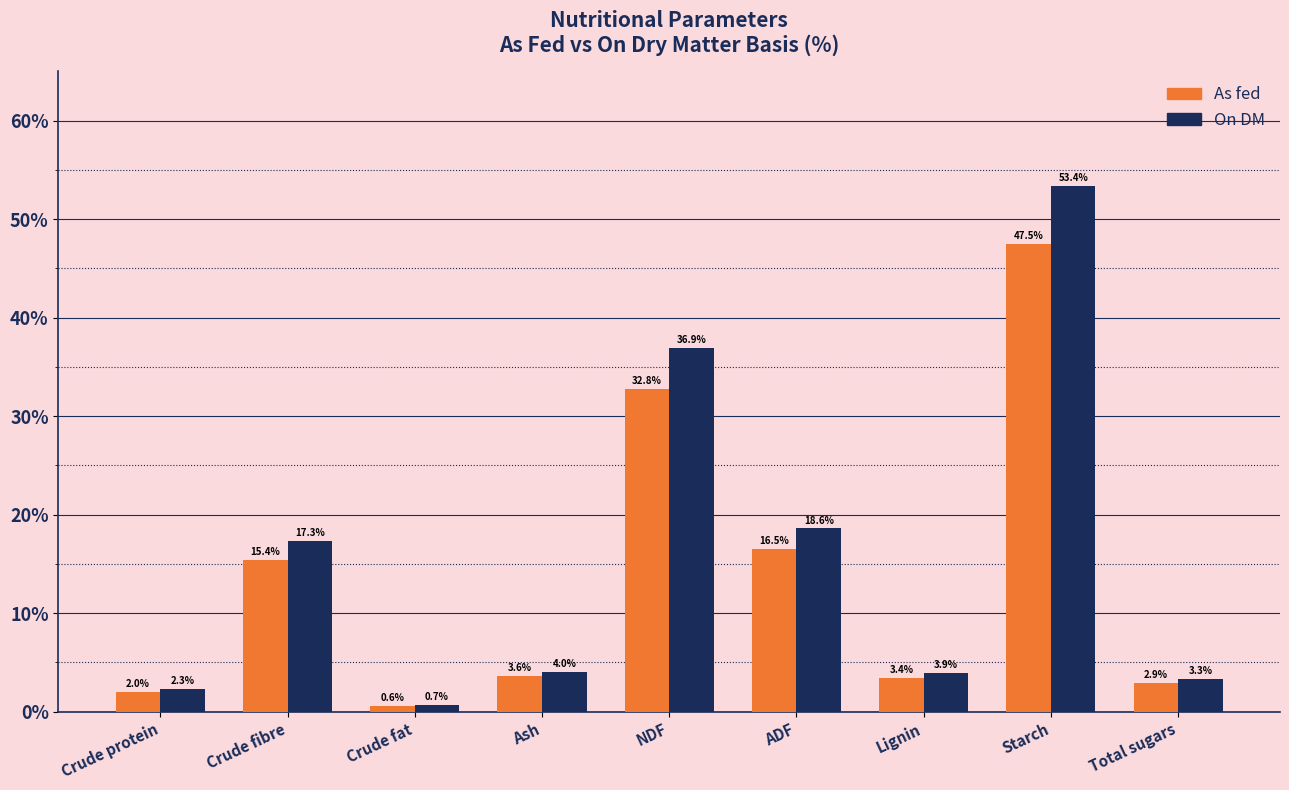

Which series changed the most between Ash and ADF?

On DM